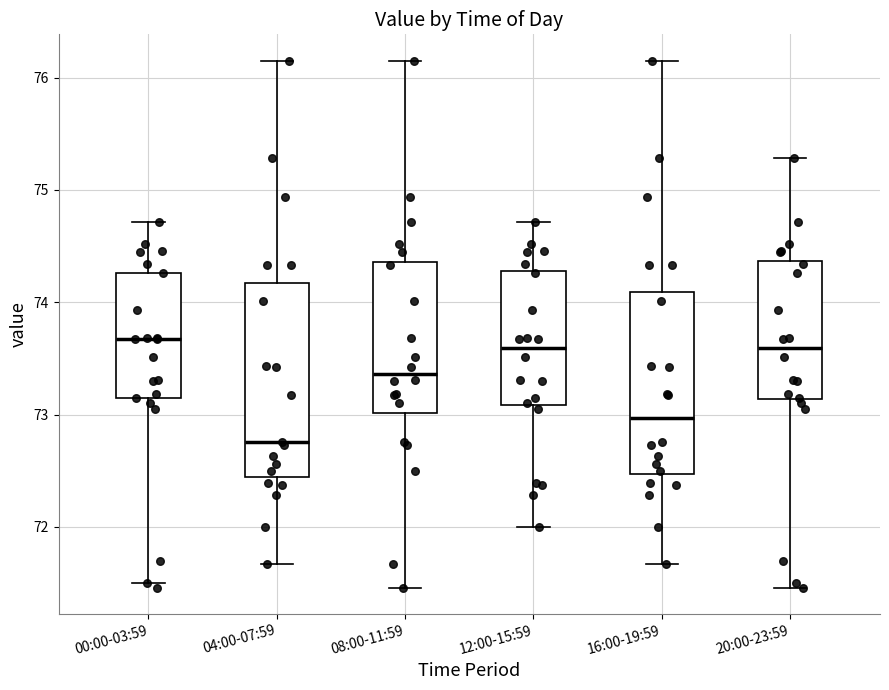

Reading left to right, read every box against the y-axis: the position of its median line, the range the box covers, and the ends of its whiskers. The values are not printed on the chart, so give them approximately, as read against the axis.

00:00-03:59: median 73.7, box 73.2 to 74.3, whiskers 71.5 to 74.7
04:00-07:59: median 72.8, box 72.4 to 74.2, whiskers 71.7 to 76.2
08:00-11:59: median 73.4, box 73.0 to 74.4, whiskers 71.5 to 76.2
12:00-15:59: median 73.6, box 73.1 to 74.3, whiskers 72.0 to 74.7
16:00-19:59: median 73.0, box 72.5 to 74.1, whiskers 71.7 to 76.2
20:00-23:59: median 73.6, box 73.1 to 74.4, whiskers 71.5 to 75.3